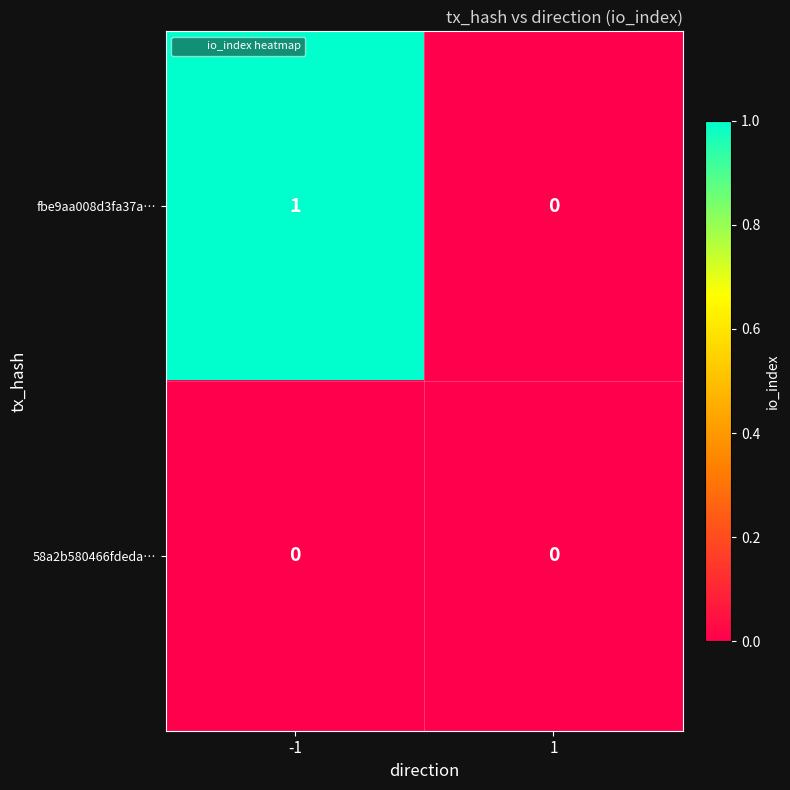

Which series has the widest spread of values?

fbe9aa008d3fa37a…